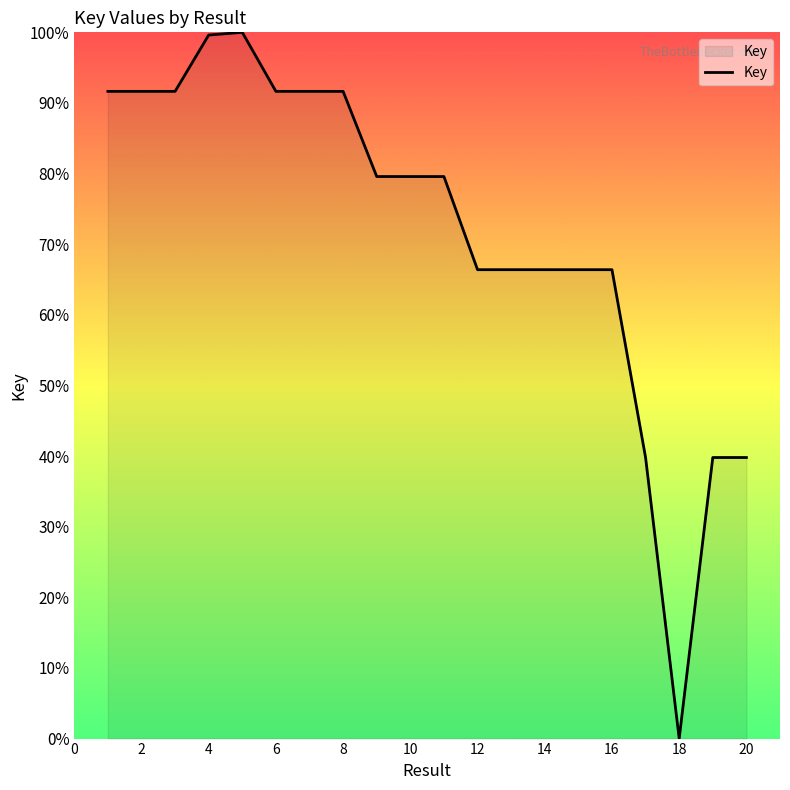

What is the greatest value displayed?

100.0